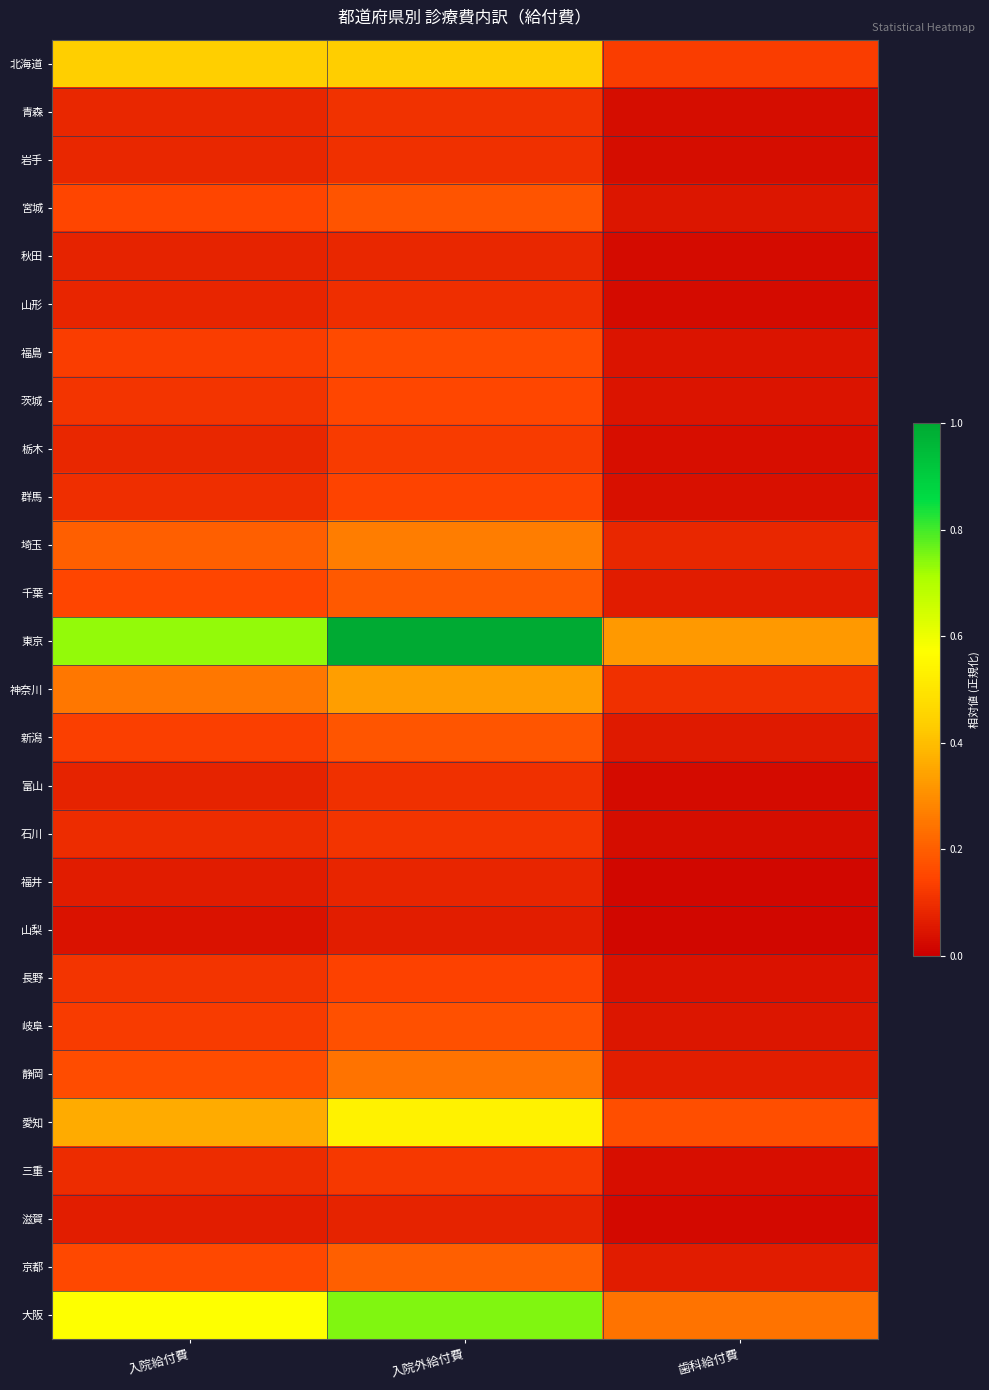

Which series has the largest total across all categories?

東京